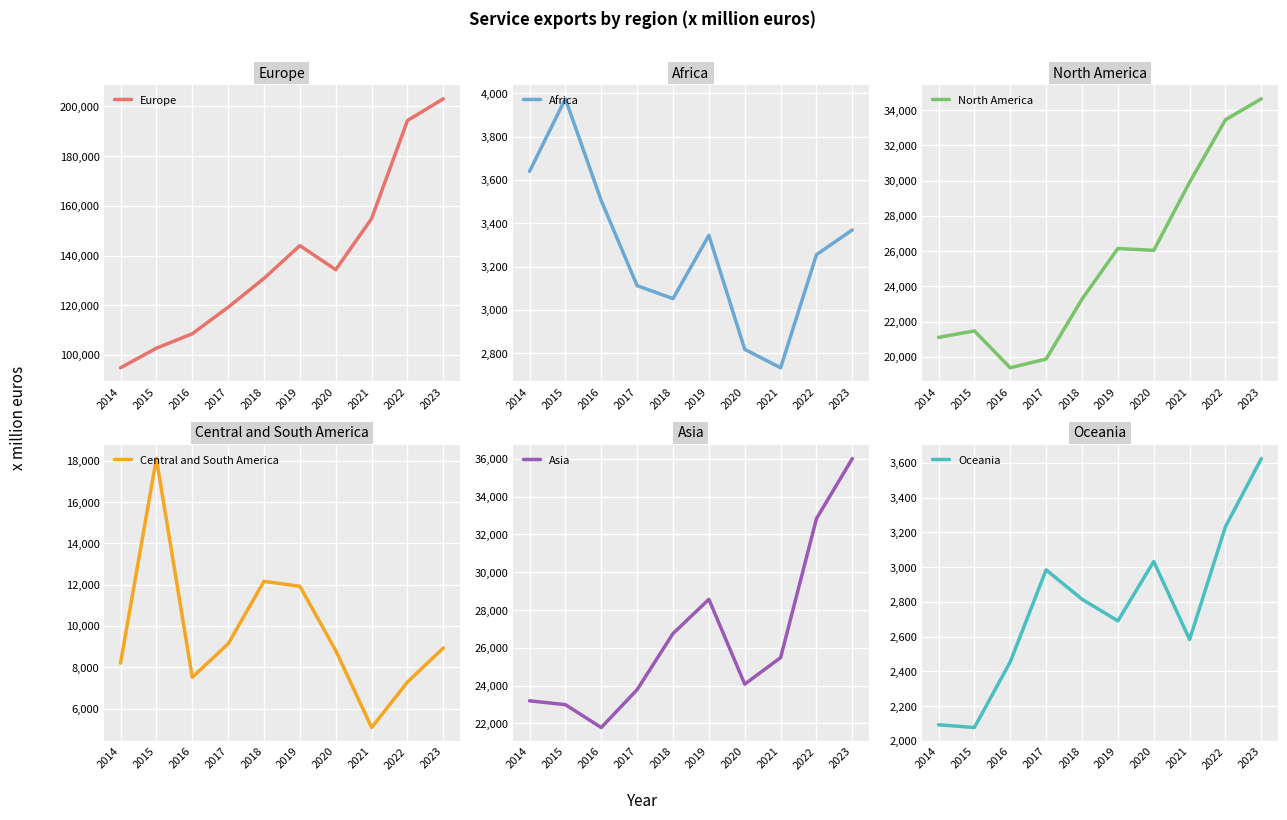

Which series has the largest total across all categories?

Europe